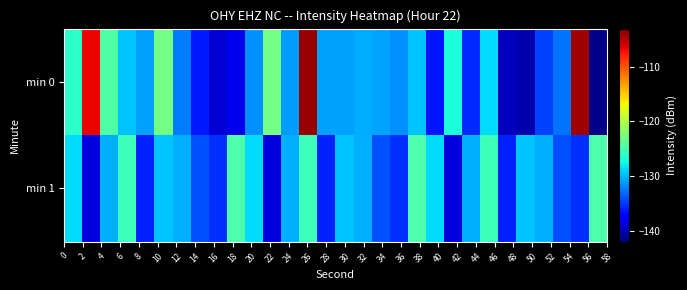

Reading left to right, list all the values displayed in this chart.

min 0: -126.2	-106.7	-124.5	-129.6	-130.9	-122.8	-132.3	-136.1	-139.0	-138.2	-131.6	-122.8	-131.1	-103.9	-131.0	-131.0	-130.5	-130.7	-131.5	-129.6	-136.2	-127.1	-135.6	-128.6	-139.7	-140.4	-134.7	-132.6	-104.2	-141.7
min 1: -128.6	-138.7	-130.3	-125.4	-135.9	-129.5	-130.3	-134.0	-135.3	-124.7	-128.6	-138.7	-130.3	-125.4	-135.9	-129.5	-130.3	-134.0	-135.3	-124.7	-128.6	-138.7	-130.3	-125.4	-135.9	-129.5	-130.3	-134.0	-135.3	-124.7